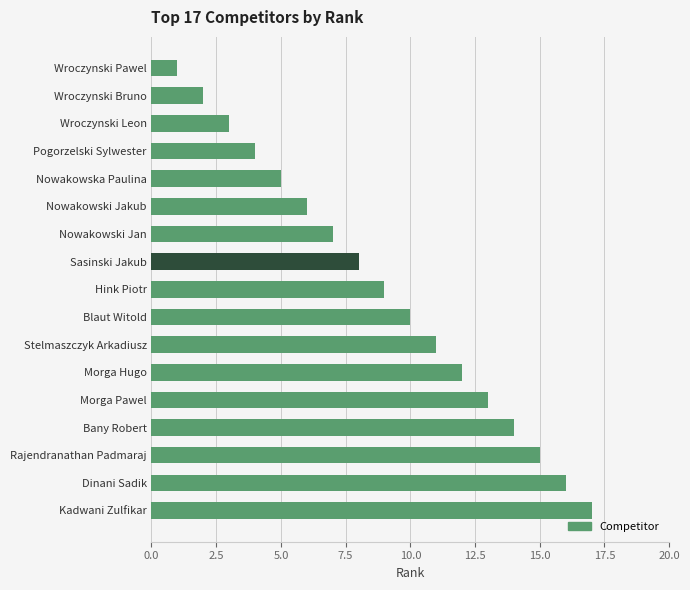

What is the change in value from Dinani Sadik to Wroczynski Bruno?

-14